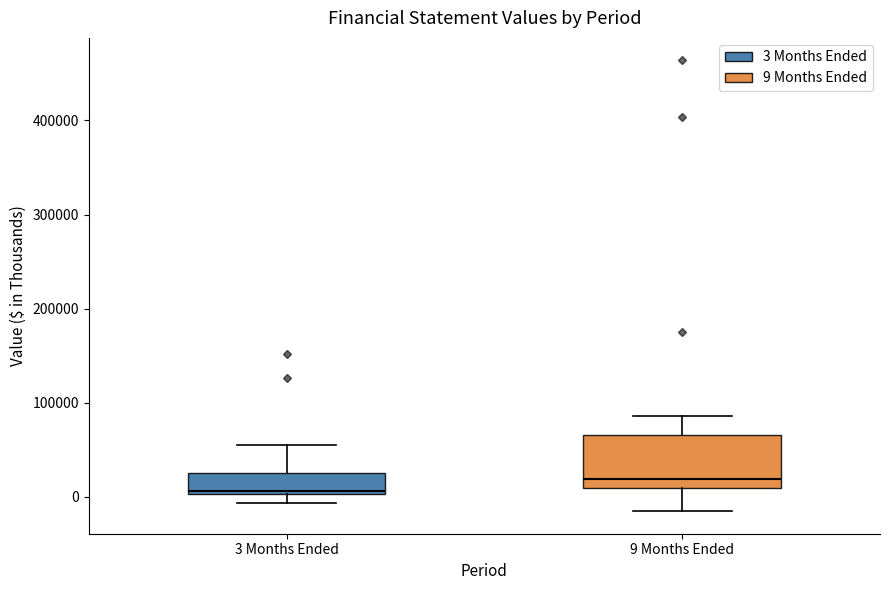

Reading left to right, transcribe this box plot: for each box, give where its median line is, the range the box spans, and where its two whiskers end, as read against the y-axis. The values are not printed on the chart, so give them approximately, as read against the axis.

3 Months Ended: median 10000, box 0 to 30000, whiskers -10000 to 60000
9 Months Ended: median 20000, box 10000 to 70000, whiskers -20000 to 90000